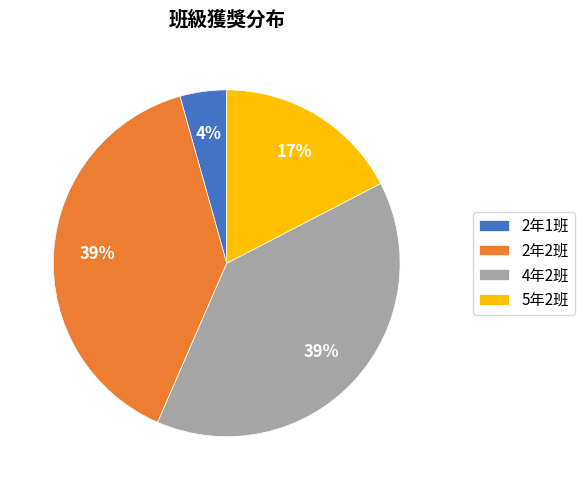

What percentage is the 4年2班 slice, to the nearest percent?

39%